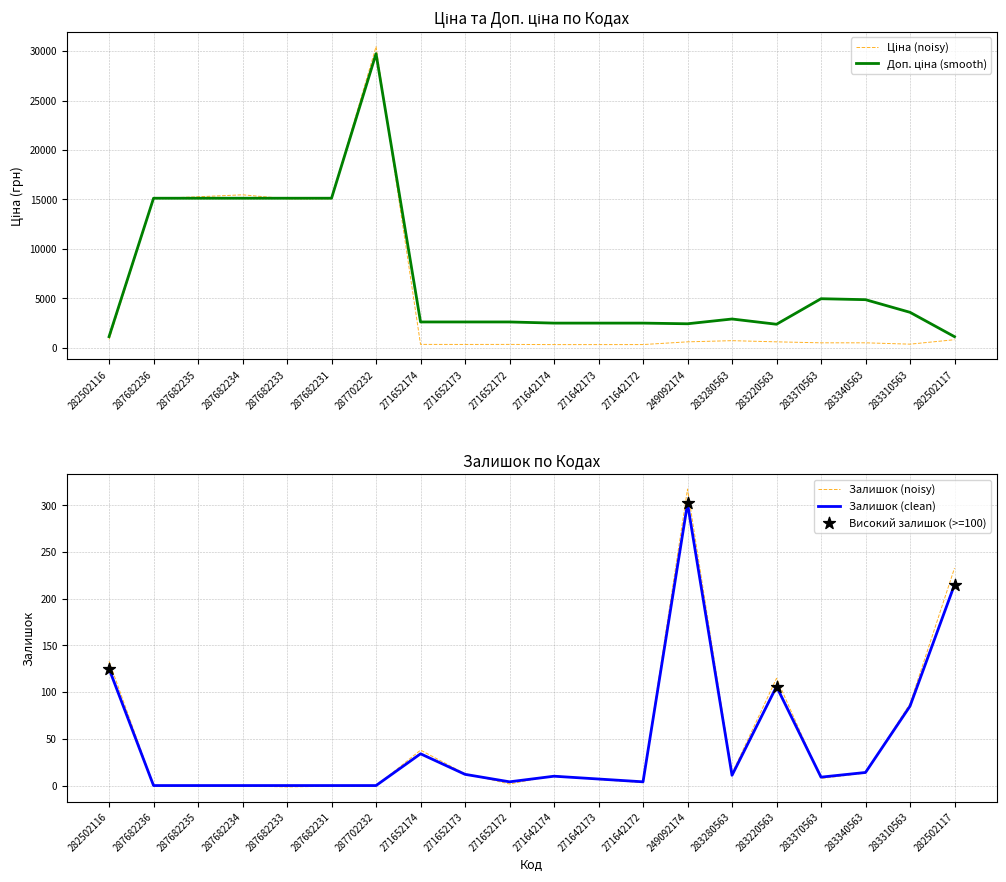

At how many categories does at least one series exceed 20479?

1